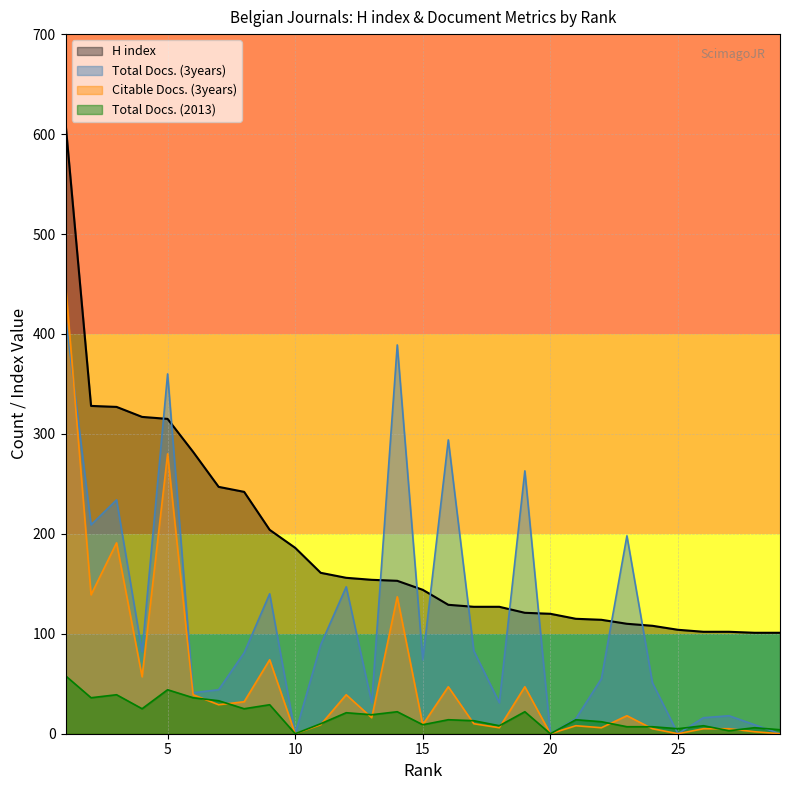

What is the sum of all Total Docs. (3years) values?

3371